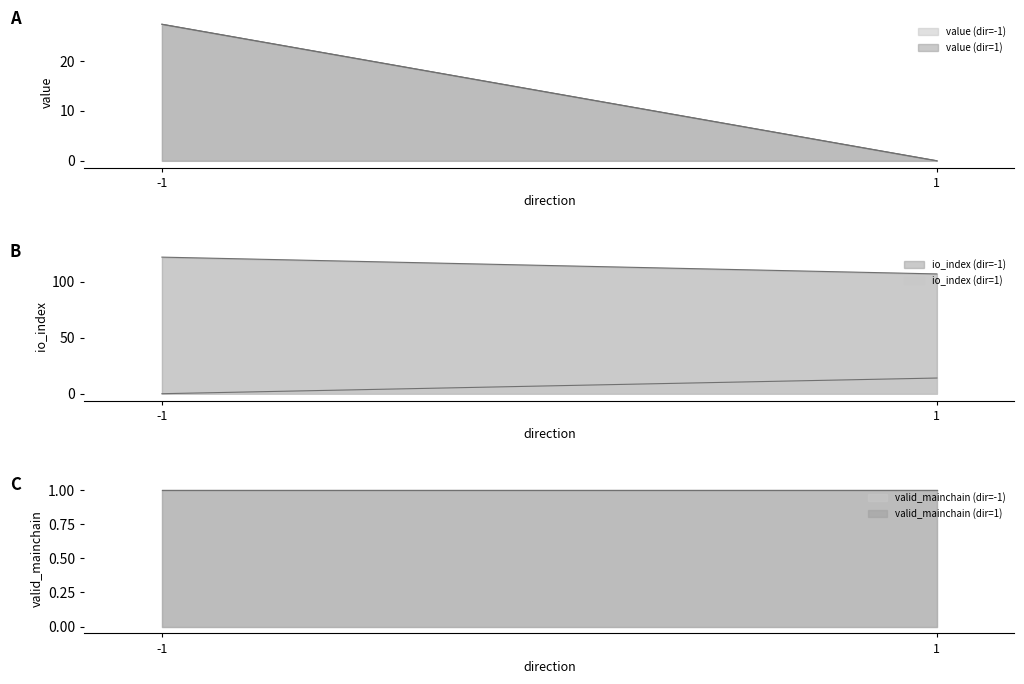

Reading right to left, extract all data points from this chart.

io_index: 14.0	107.0	0.0	122.0
value: 0.0	0.0	27.4	27.4
valid_mainchain: 1.0	1.0	1.0	1.0